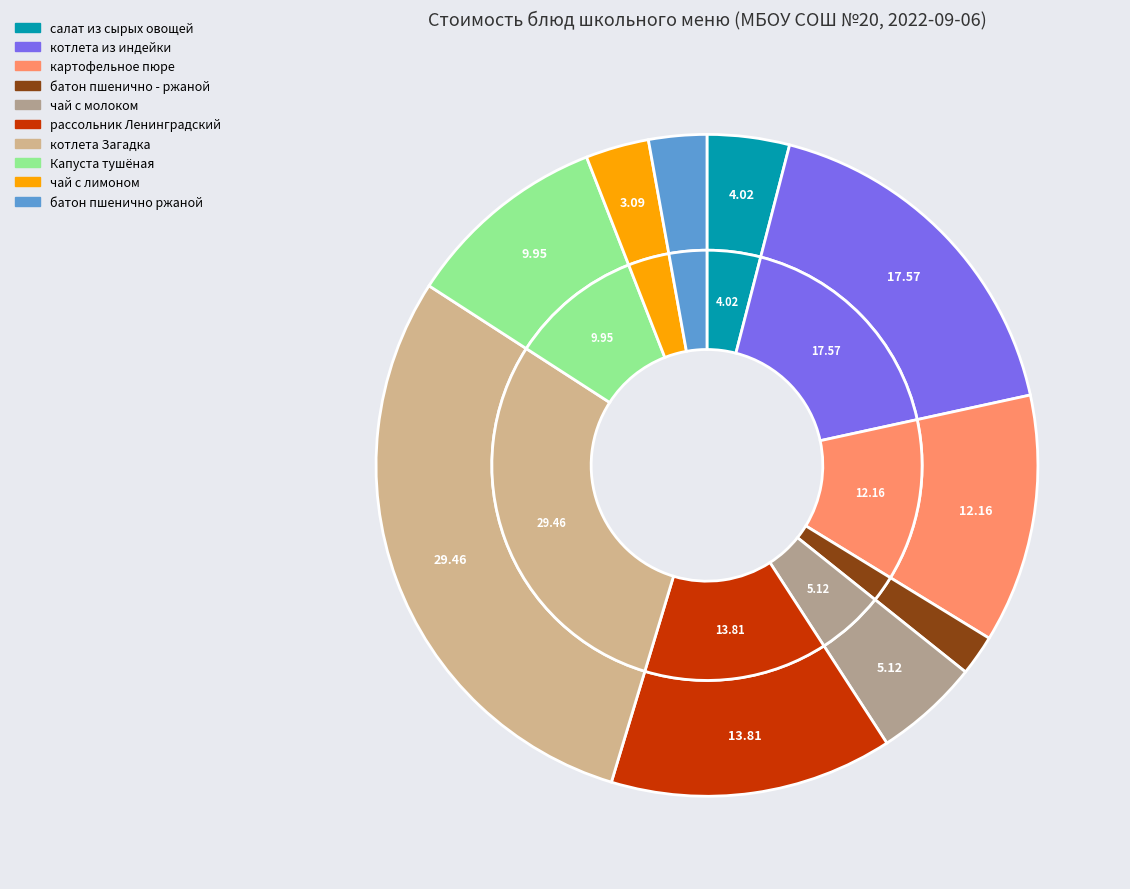

Is it true that батон пшенично ржаной is 3% of the pie?

True